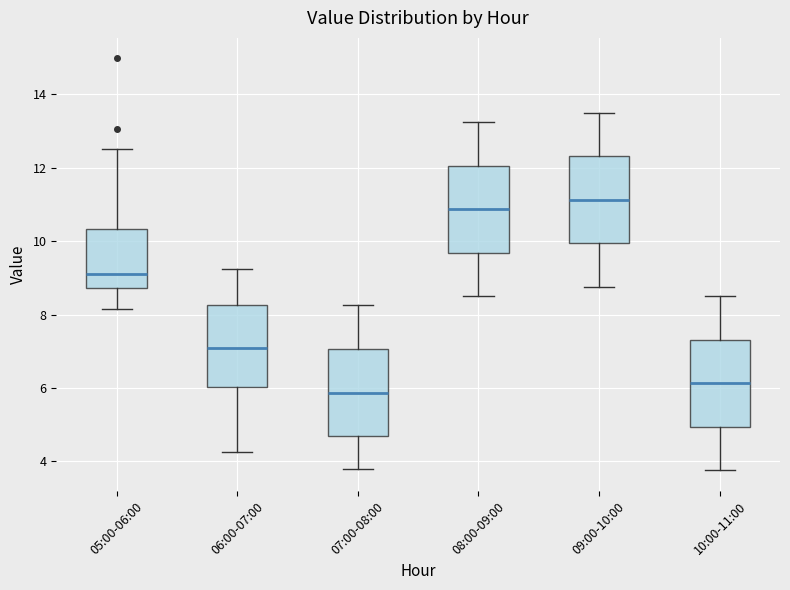

Reading left to right, transcribe this box plot: for each box, give where its median line is, the range the box spans, and where its two whiskers end, as read against the y-axis. The values are not printed on the chart, so give them approximately, as read against the axis.

05:00-06:00: median 9.2, box 8.8 to 10.4, whiskers 8.2 to 12.6
06:00-07:00: median 7.2, box 6.0 to 8.2, whiskers 4.2 to 9.2
07:00-08:00: median 5.8, box 4.6 to 7.0, whiskers 3.8 to 8.2
08:00-09:00: median 10.8, box 9.6 to 12.0, whiskers 8.6 to 13.2
09:00-10:00: median 11.2, box 10.0 to 12.4, whiskers 8.8 to 13.6
10:00-11:00: median 6.2, box 5.0 to 7.4, whiskers 3.8 to 8.6